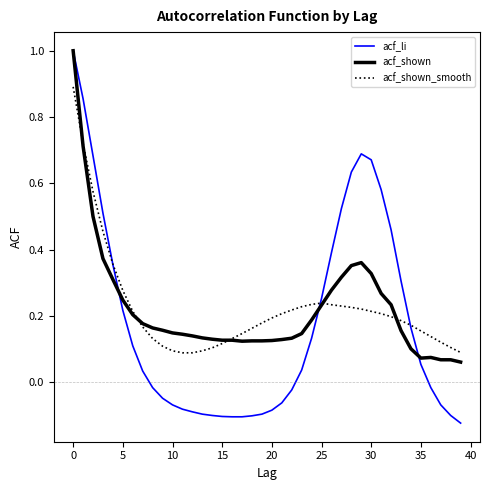

True or false: acf_li has more than 0 interior local peaks.

True